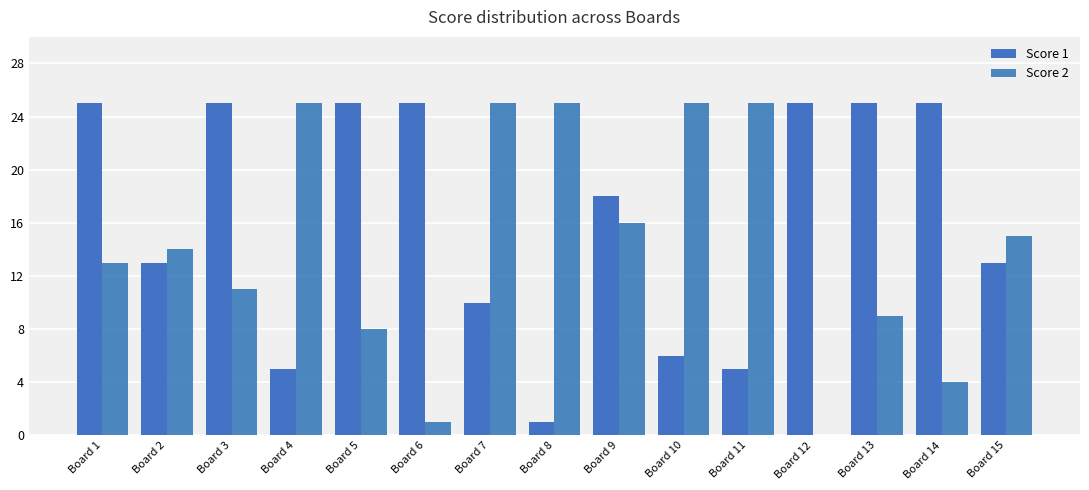

Reading left to right, what are all the values shown in this chart?

Score 1: Board 1=25	Board 2=13	Board 3=25	Board 4=5	Board 5=25	Board 6=25	Board 7=10	Board 8=1	Board 9=18	Board 10=6	Board 11=5	Board 12=25	Board 13=25	Board 14=25	Board 15=13
Score 2: Board 1=13	Board 2=14	Board 3=11	Board 4=25	Board 5=8	Board 6=1	Board 7=25	Board 8=25	Board 9=16	Board 10=25	Board 11=25	Board 12=0	Board 13=9	Board 14=4	Board 15=15